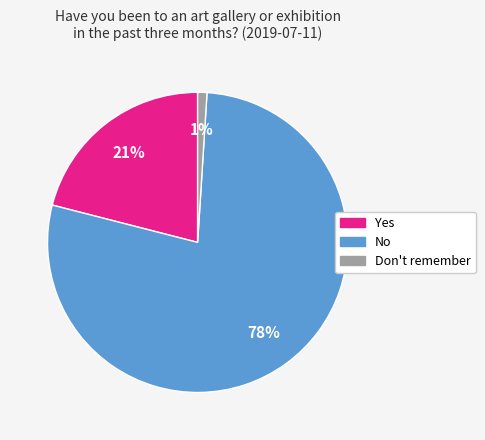

Which category accounts for the majority?

No